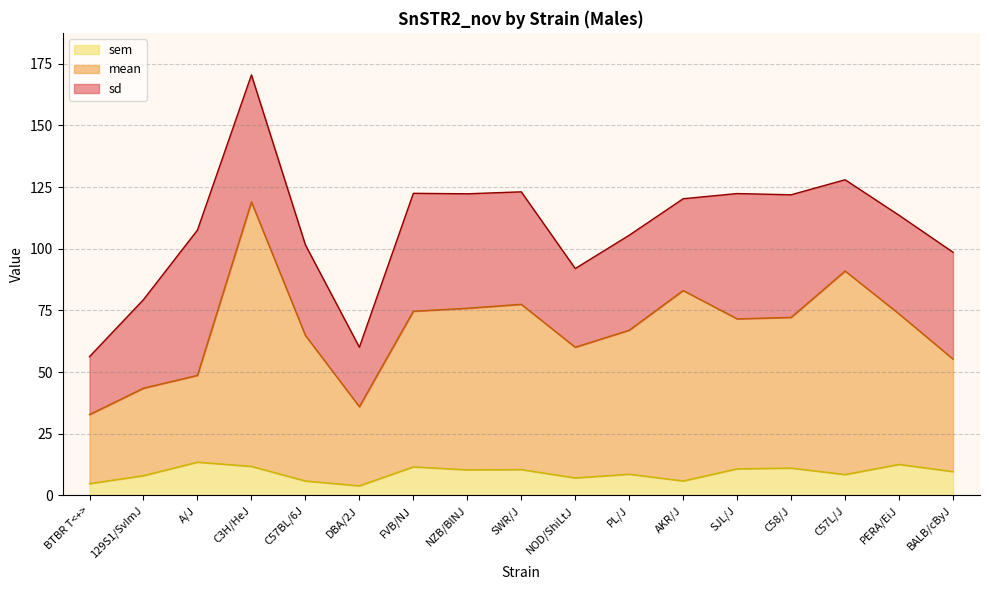

True or false: mean and sem intersect in this chart.

False